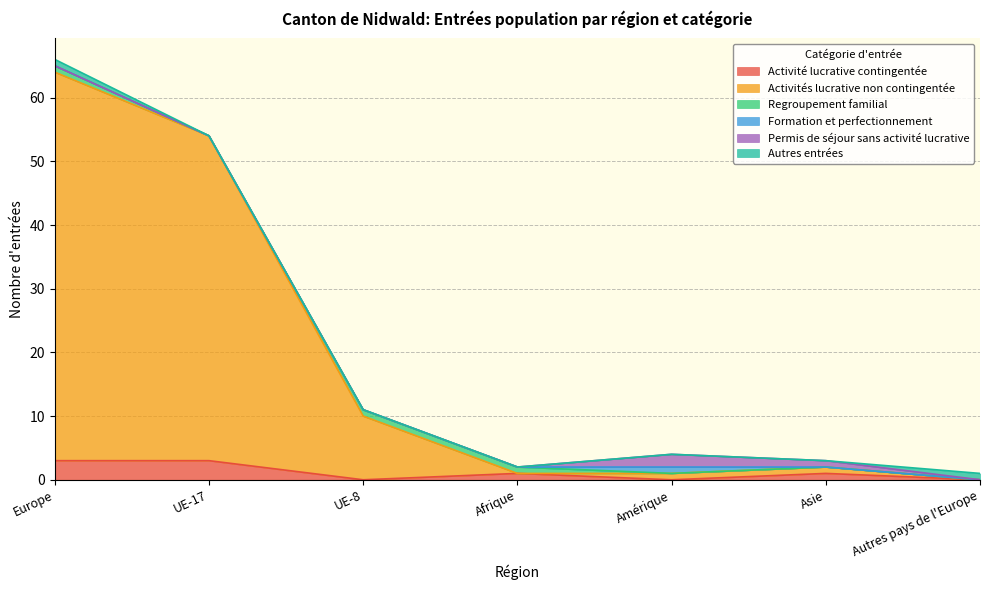

Reading right to left, transcribe all the data shown in this chart.

Activité lucrative contingentée: 0	1	0	1	0	3	3
Activités lucrative non contingentée: 0	1	1	0	10	51	61
Regroupement familial: 0	0	0	1	1	0	1
Formation et perfectionnement: 0	0	1	0	0	0	0
Permis de séjour sans activité lucrative: 0	1	2	0	0	0	0
Autres entrées: 1	0	0	0	0	0	1